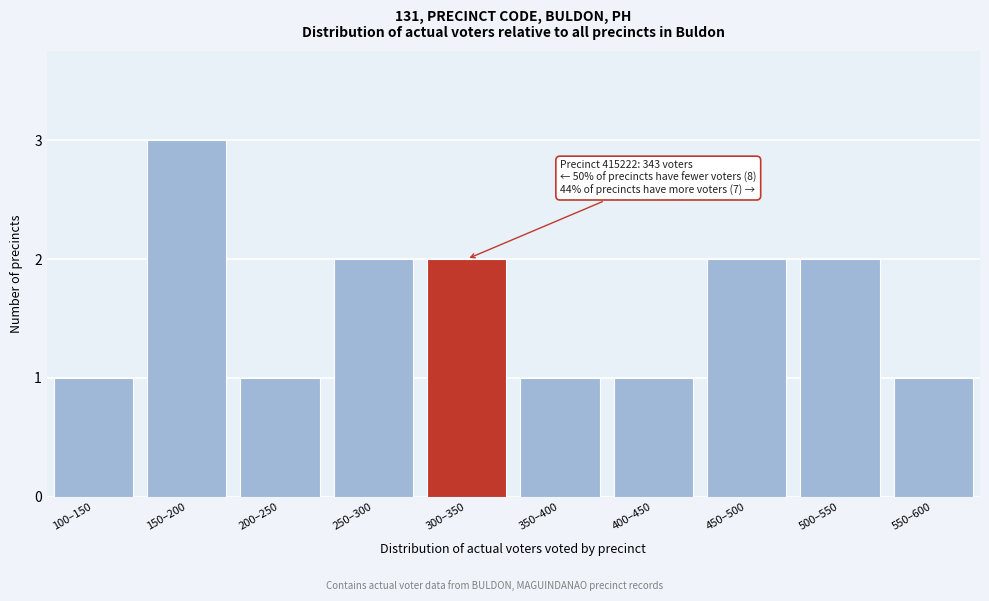

Reading left to right, extract all data points from this chart.

1	3	1	2	2	1	1	2	2	1